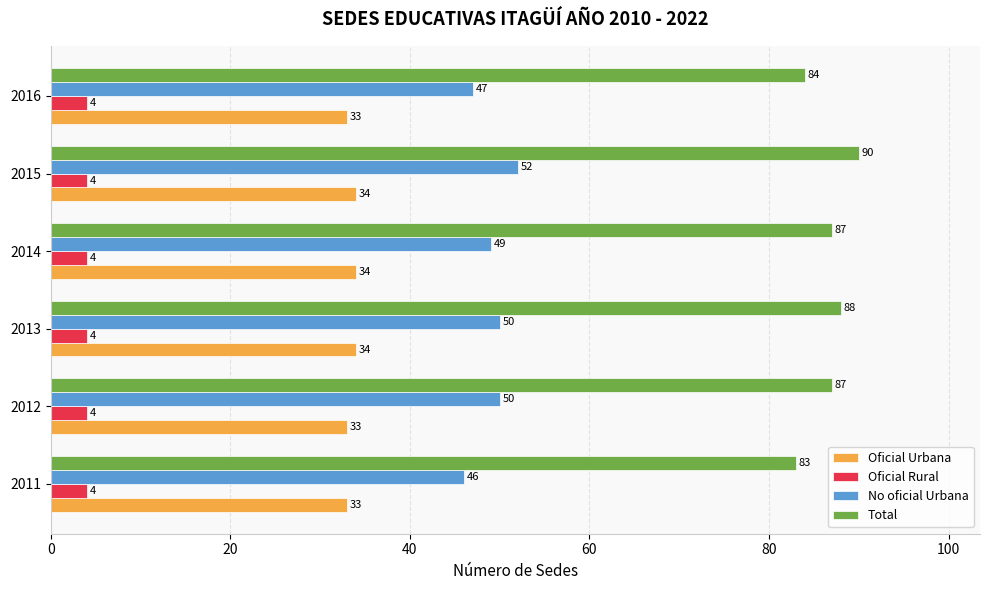

Count the Oficial Urbana values in the range 33 to 34.

6